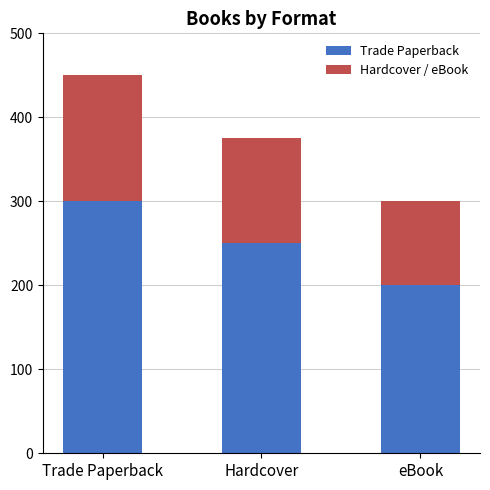

What is the value of the Trade Paperback bar at the 1st from the left?

300